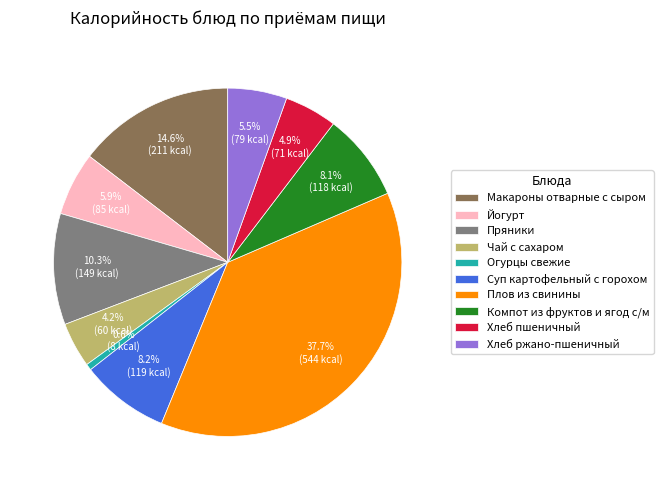

Approximately how many times larger is the value at Хлеб пшеничный compared to Огурцы свежие?

8.3